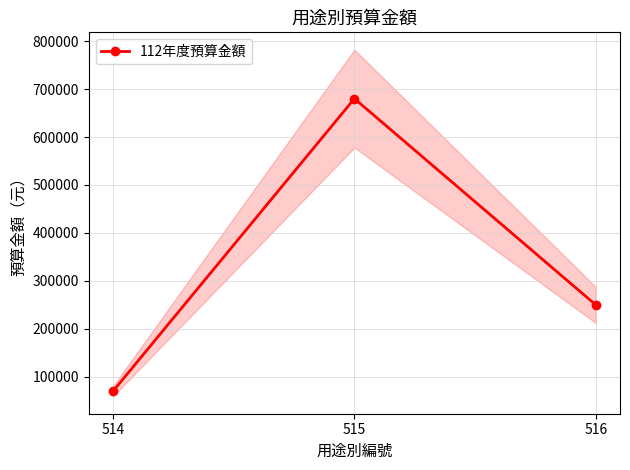

Where does the data first go above 250000?

515